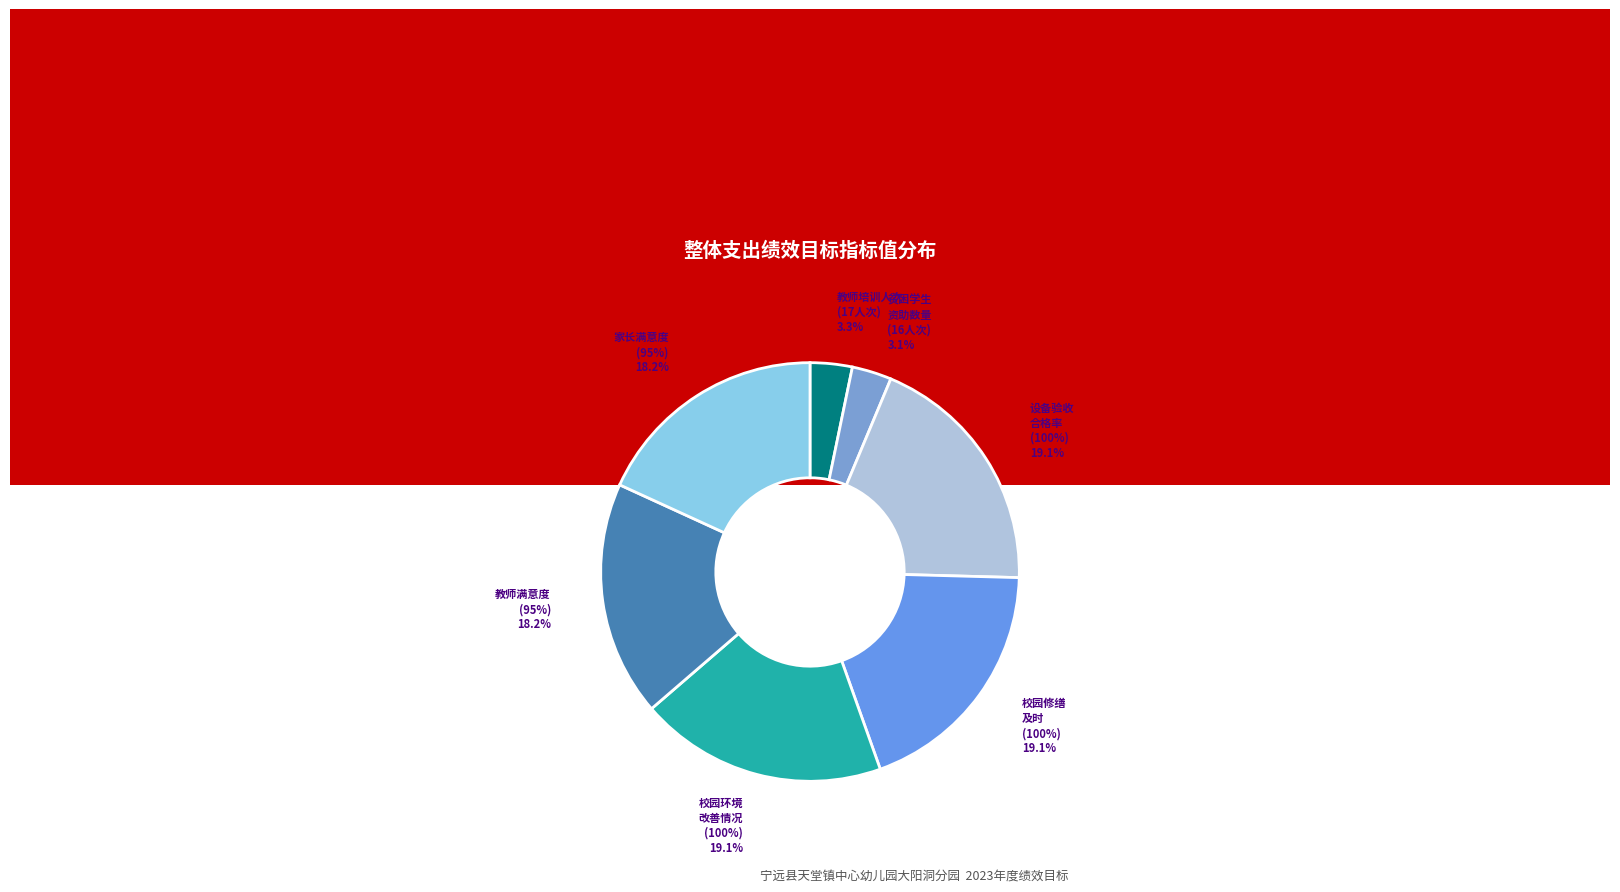

To the nearest percent, what portion does 校园修缮及时 represent?

19%